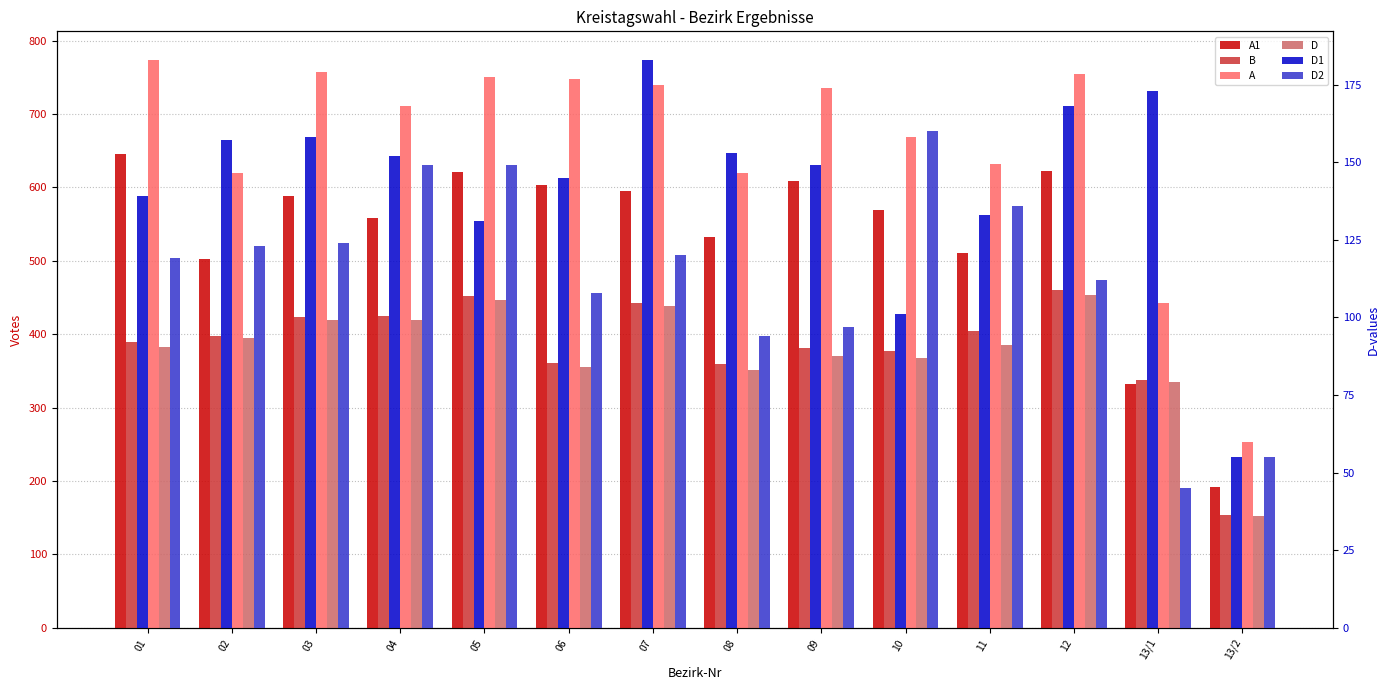

How many bars are there in each group?

6